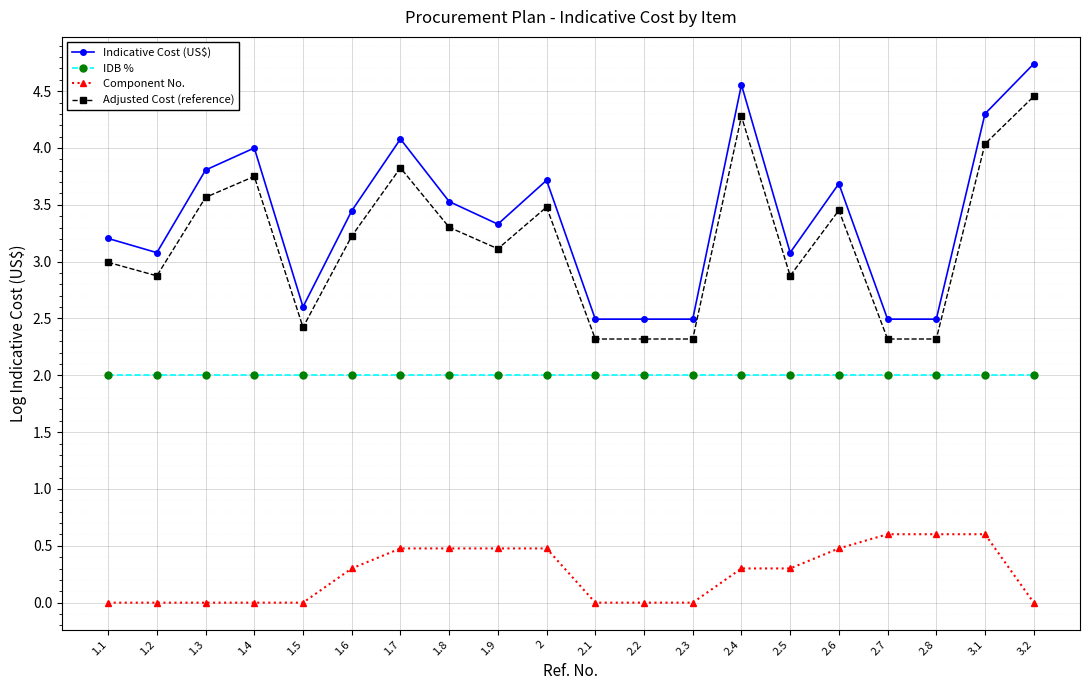

Which series has the largest total across all categories?

Indicative Cost (US$)